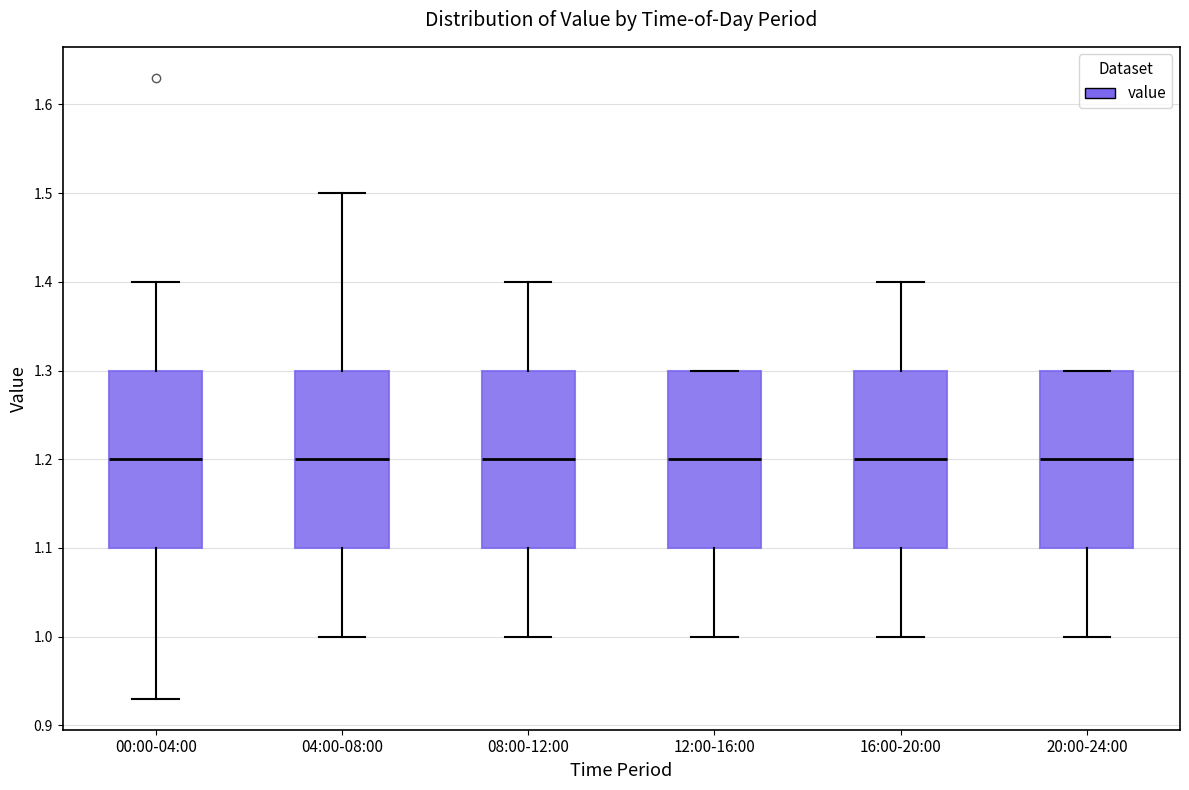

Where is the upper edge of the box for 12:00-16:00 on the y-axis? The values are not printed on the chart, so give them approximately, as read against the axis.

1.30